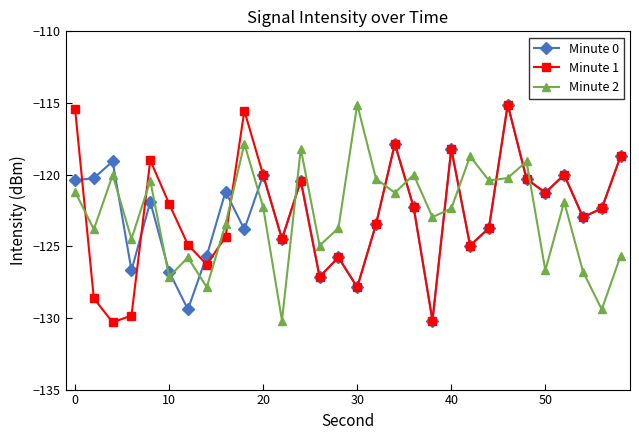

What is the value of the Minute 1 point at the 5th from the left?

-119.0